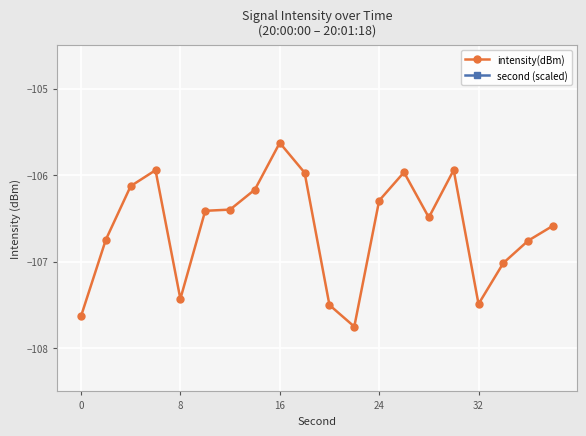

In intensity(dBm), how many points are lower than both neighbors (excluding endpoints)?

4